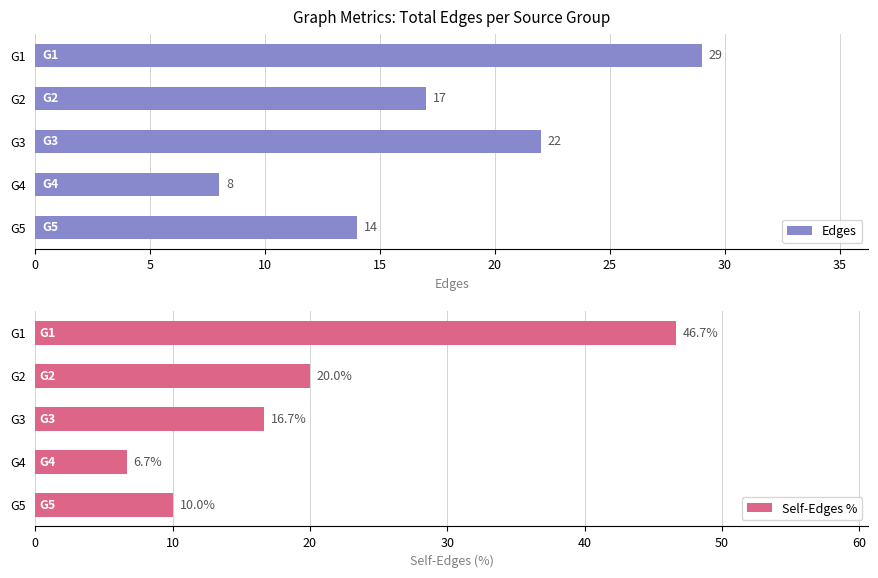

What is the approximate value of Self-Edges % at G4?

6.7